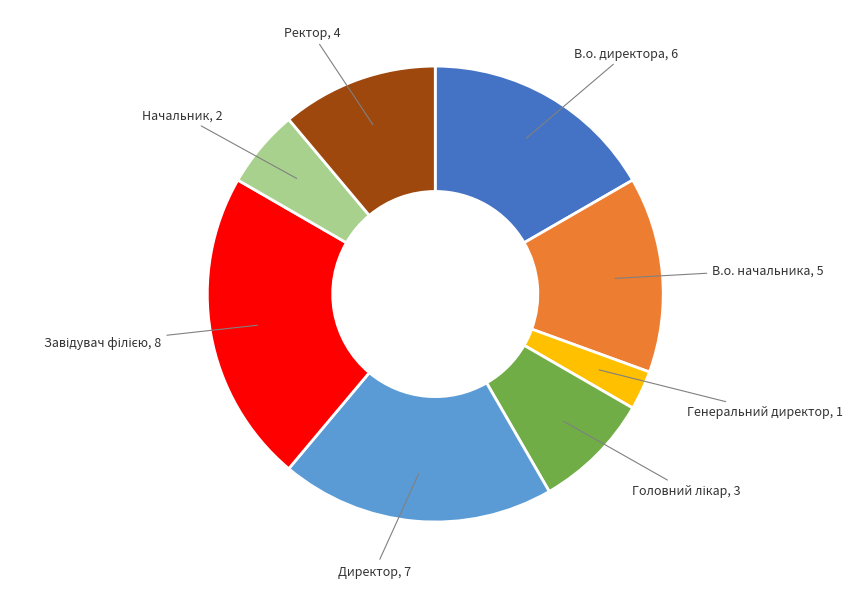

Is there any slice that represents more than half of the pie?

No